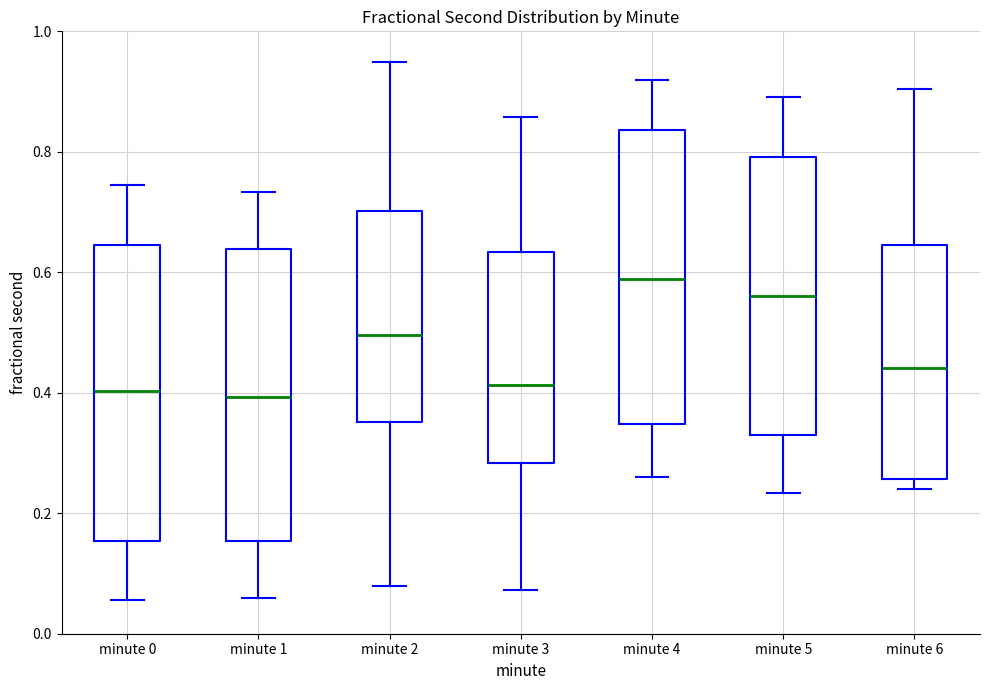

Reading left to right, transcribe this box plot: for each box, give where its median line is, the range the box spans, and where its two whiskers end, as read against the y-axis. The values are not printed on the chart, so give them approximately, as read against the axis.

minute 0: median 0.40, box 0.16 to 0.64, whiskers 0.06 to 0.74
minute 1: median 0.40, box 0.16 to 0.64, whiskers 0.06 to 0.74
minute 2: median 0.50, box 0.36 to 0.70, whiskers 0.08 to 0.94
minute 3: median 0.42, box 0.28 to 0.64, whiskers 0.08 to 0.86
minute 4: median 0.58, box 0.34 to 0.84, whiskers 0.26 to 0.92
minute 5: median 0.56, box 0.32 to 0.80, whiskers 0.24 to 0.90
minute 6: median 0.44, box 0.26 to 0.64, whiskers 0.24 to 0.90